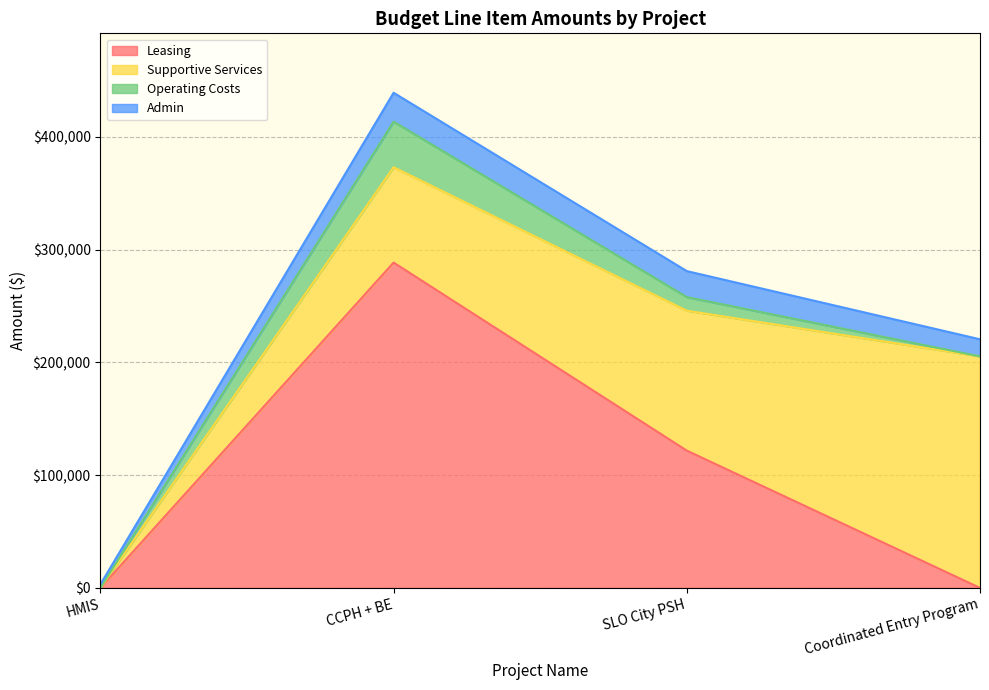

How many lines are shown in the chart?

4